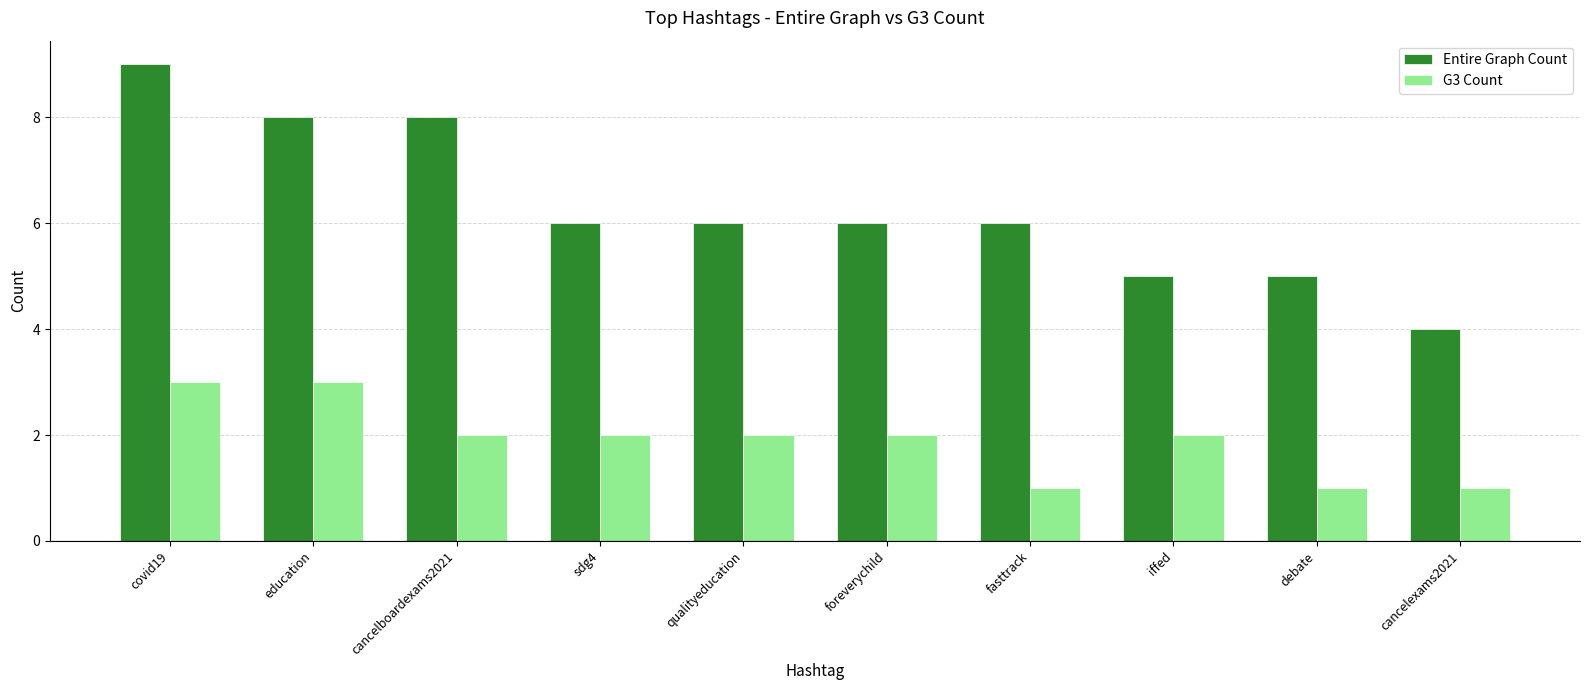

Does the chart contain any negative values?

No